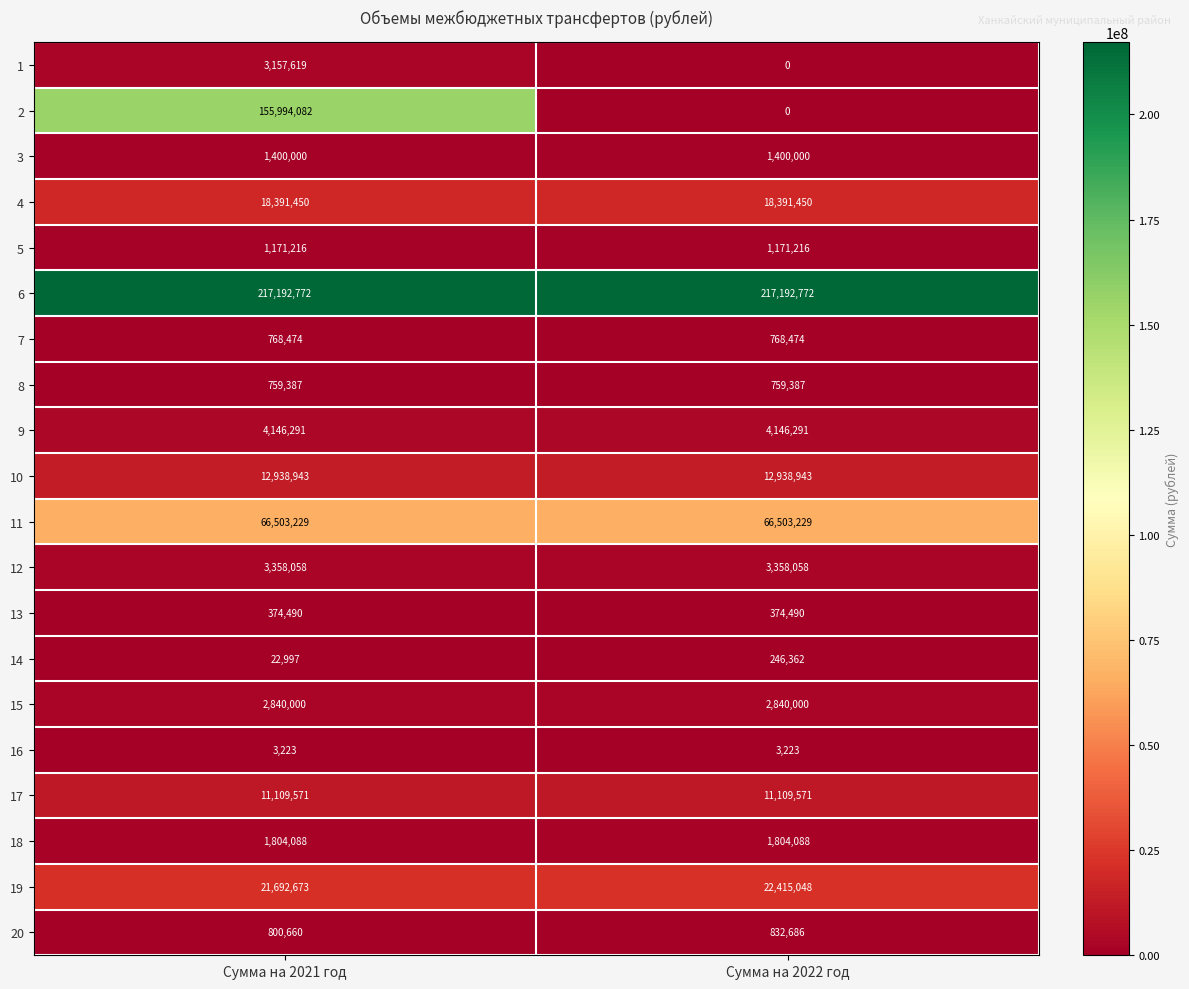

How many series are shown in this chart?

20